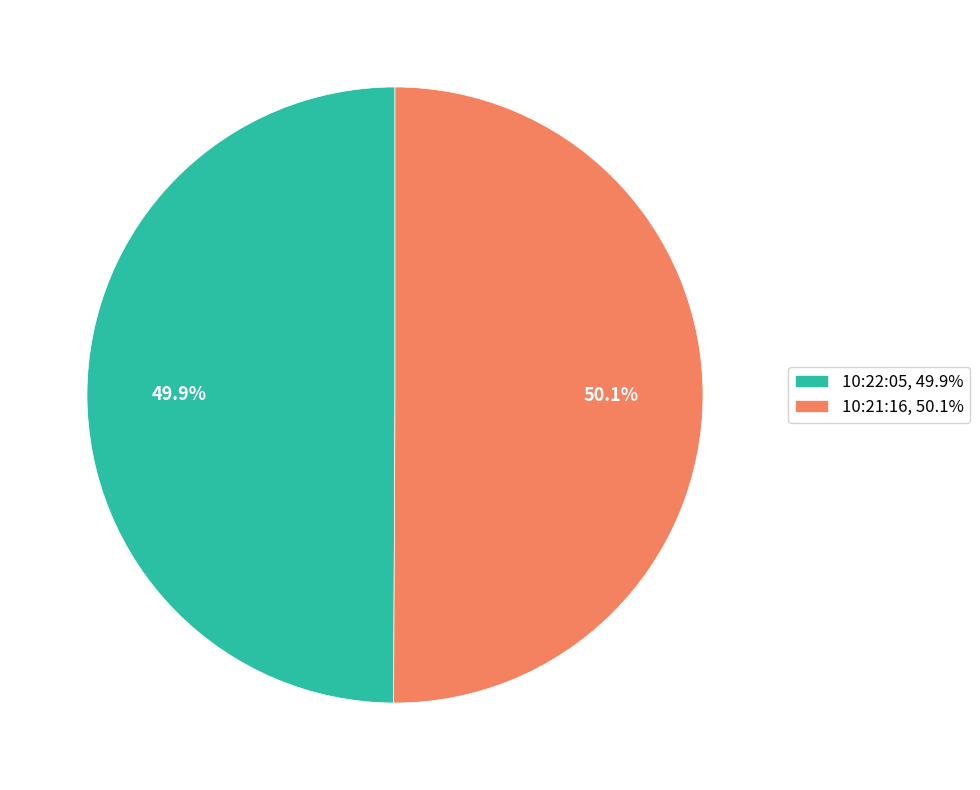

Combined, do 10:21:16 and 10:22:05 account for over 50%?

Yes